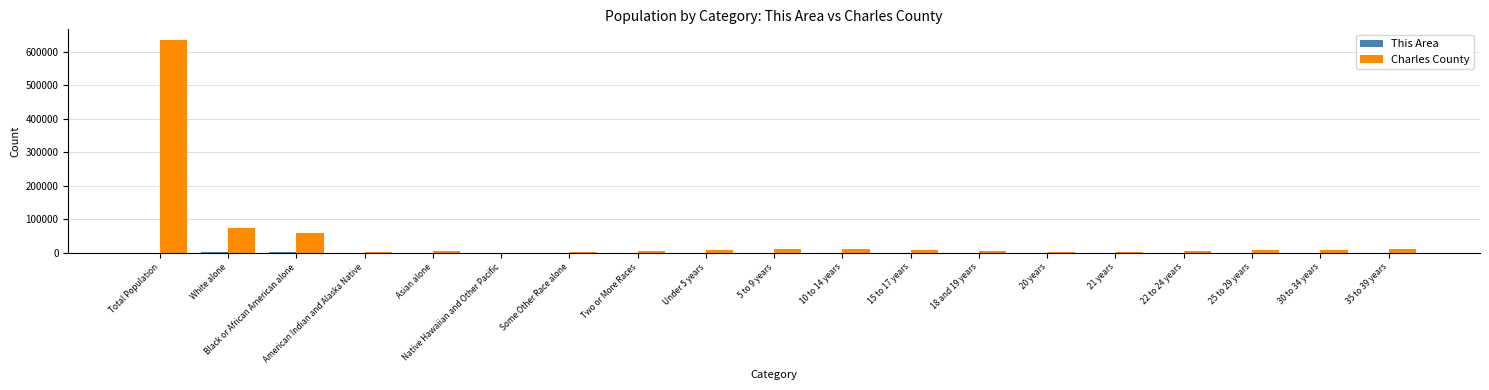

Count the number of data series in this chart.

2